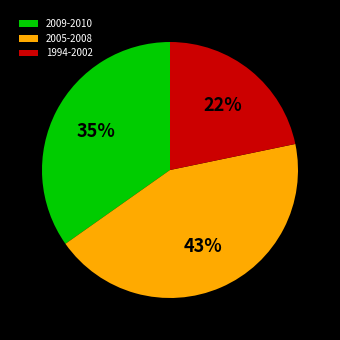

Does 1994-2002 represent more than half of the total?

No